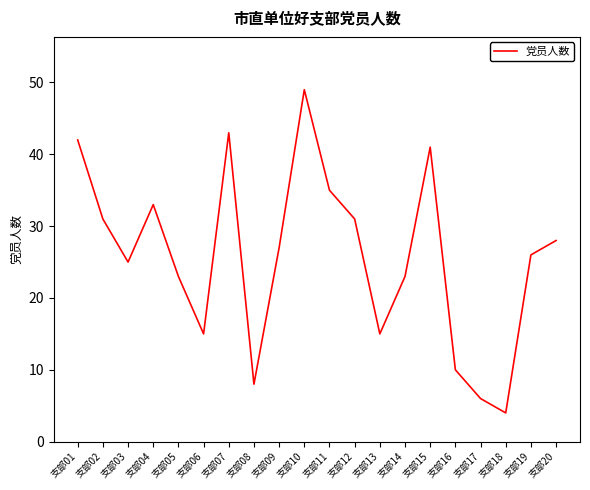

True or false: the data shows 4 at 支部18.

True